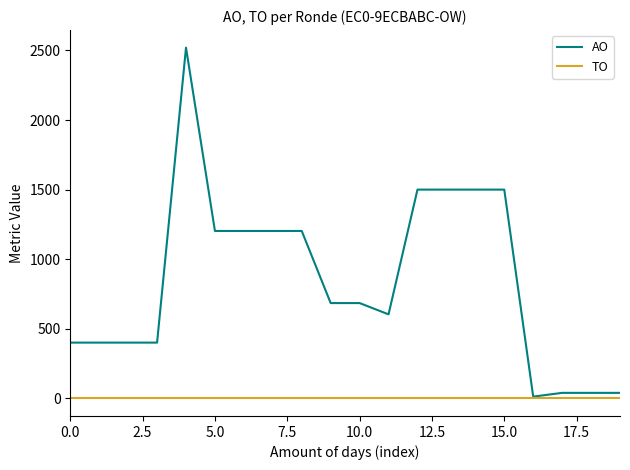

List the series in order of their peak value, lowest first.

TO, AO